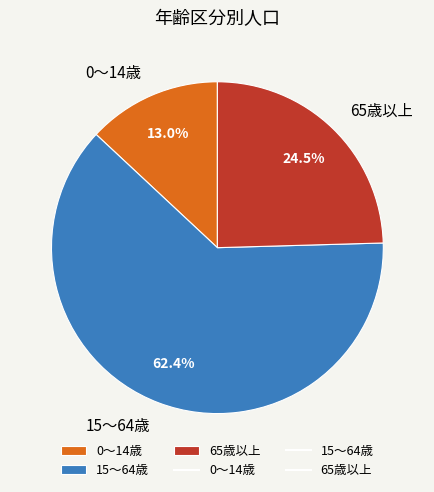

Count the number of slices in the pie.

3